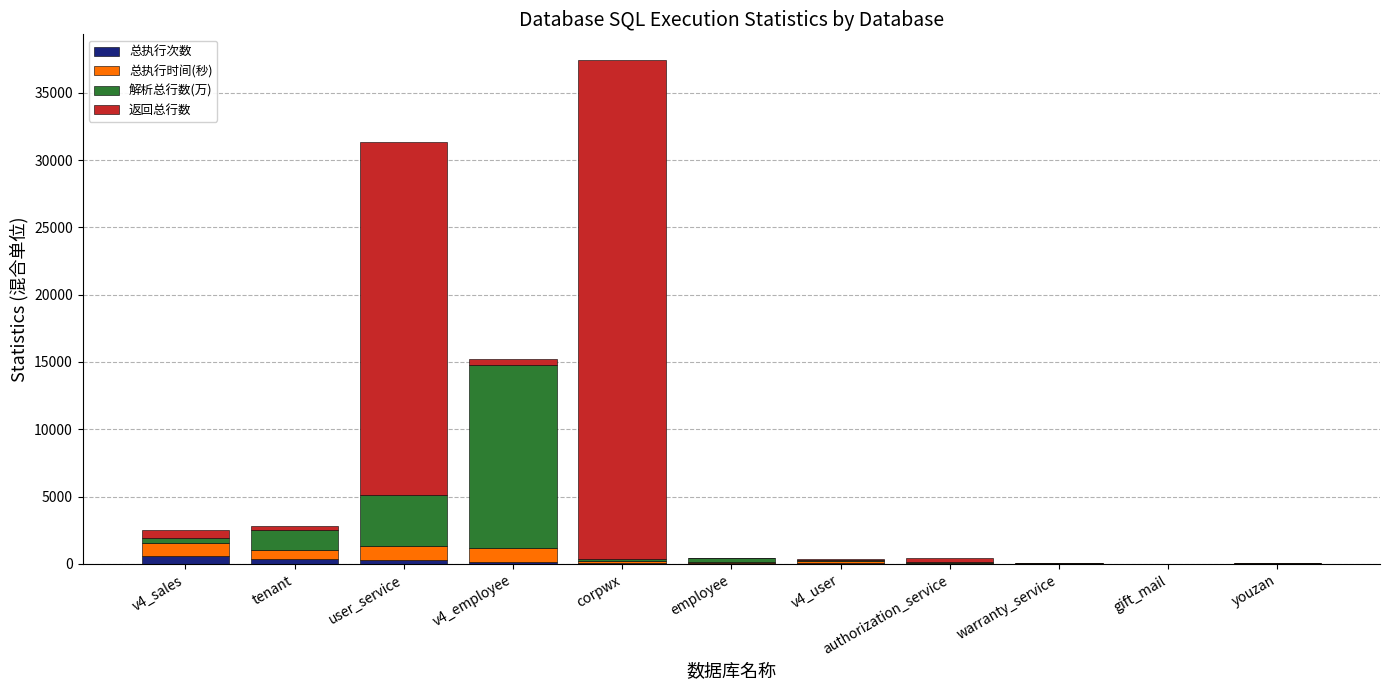

What are all the series names shown in the legend?

总执行次数, 总执行时间(秒), 解析总行数(万), 返回总行数